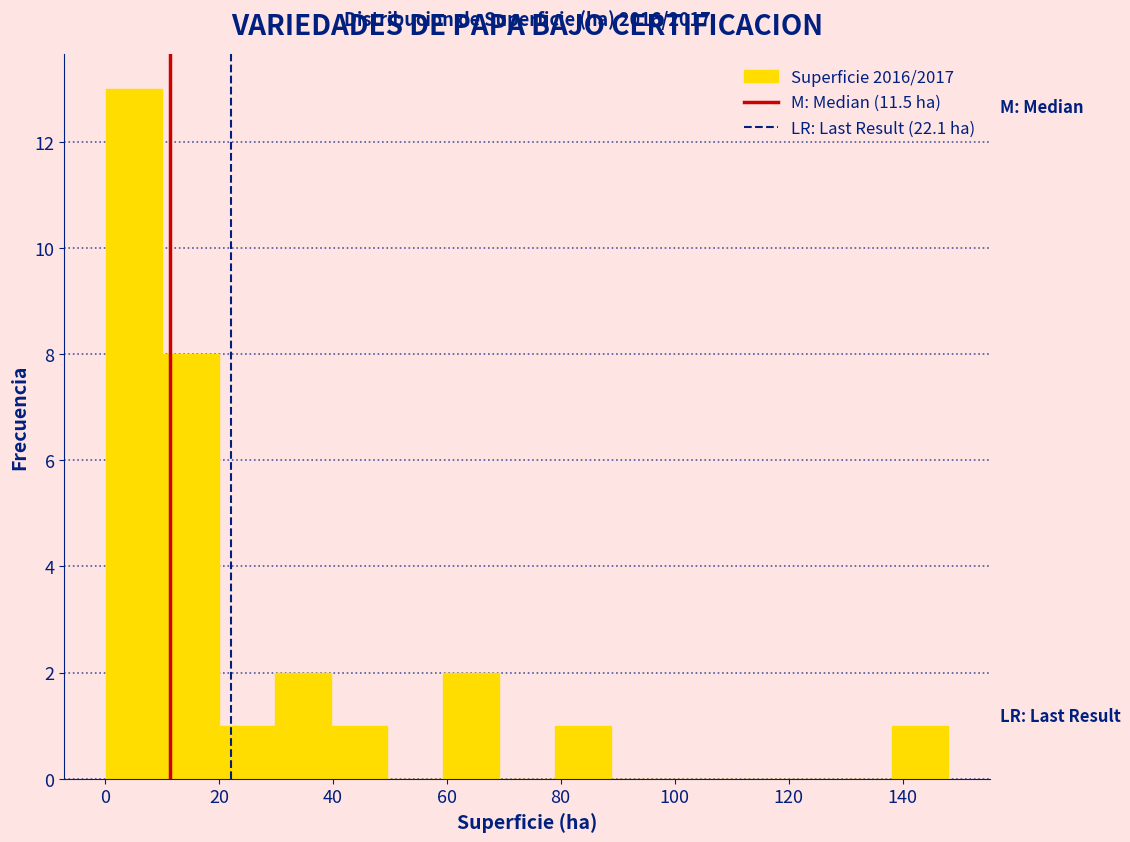

Over which range of the x-axis is the bar tallest?

0 to 10